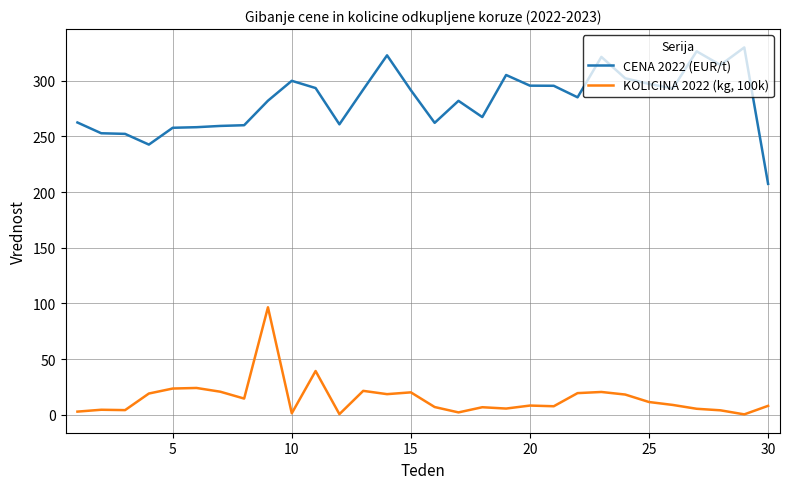

Which series has the largest range (max minus min)?

CENA 2022 (EUR/t)